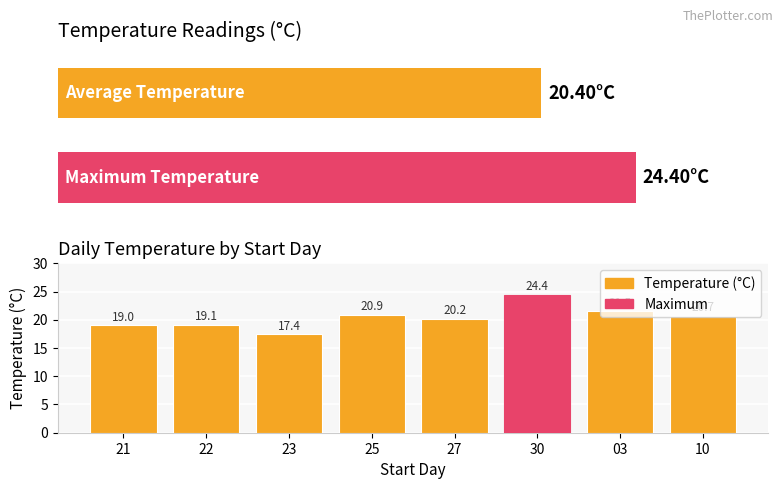

Reading right to left, transcribe all the data shown in this chart.

20.7	21.5	24.4	20.2	20.9	17.4	19.1	19.0